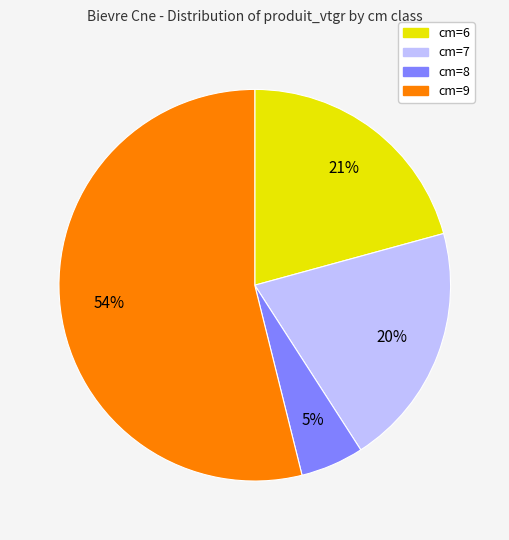

Do cm=7 and cm=8 together represent more than half of the pie?

No